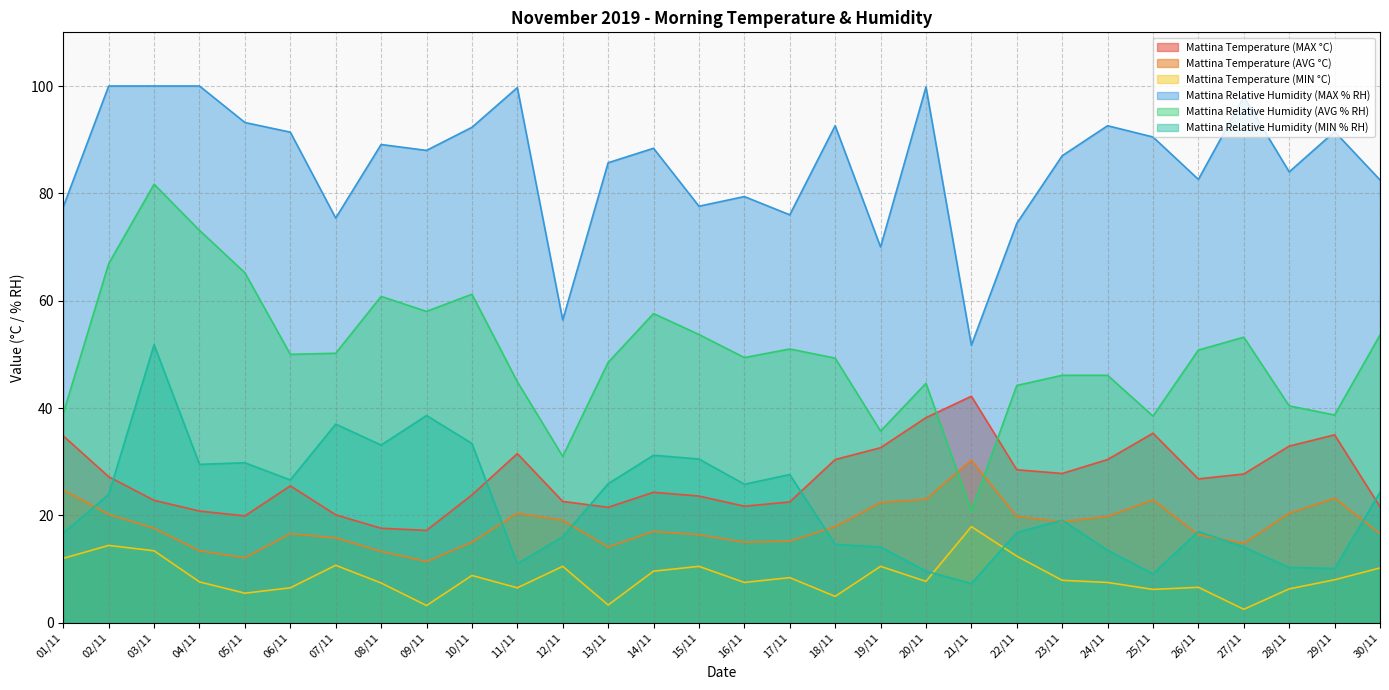

Where is the first local minimum for Mattina Temperature (MAX °C)?

05/11